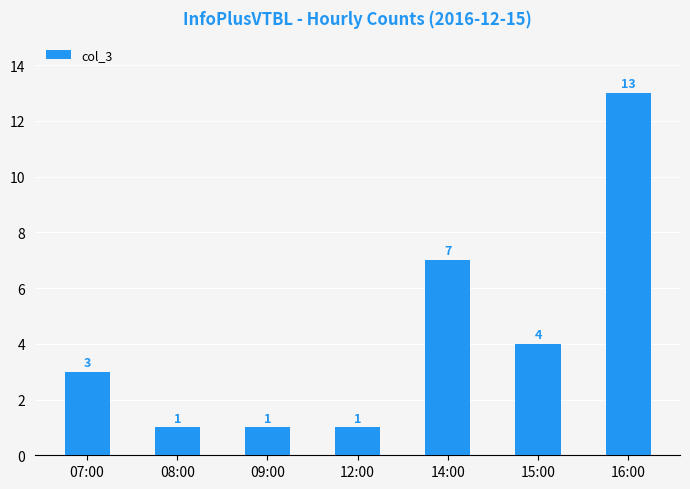

Where is the data nearest to the value 7?

14:00